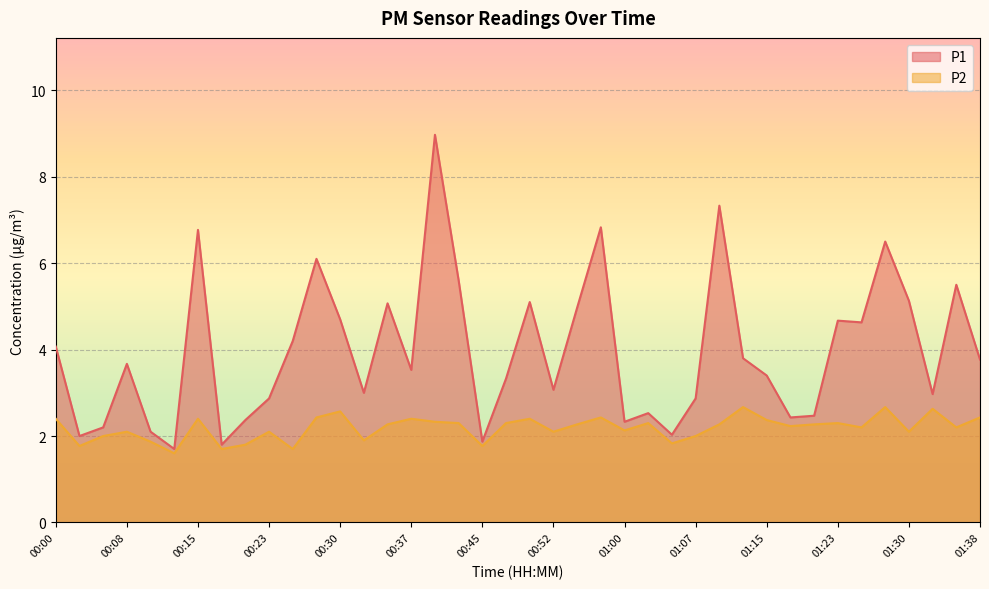

Which has a higher value, 01:13 or 01:30?

01:30